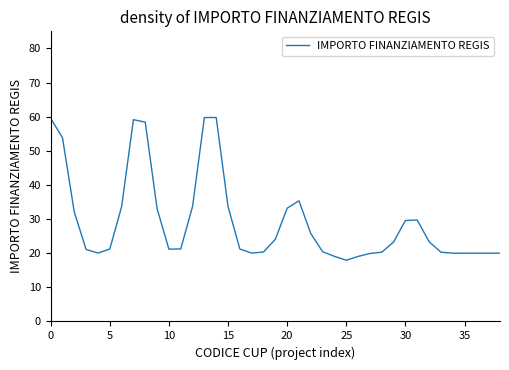

What is the smallest value displayed?

17.9